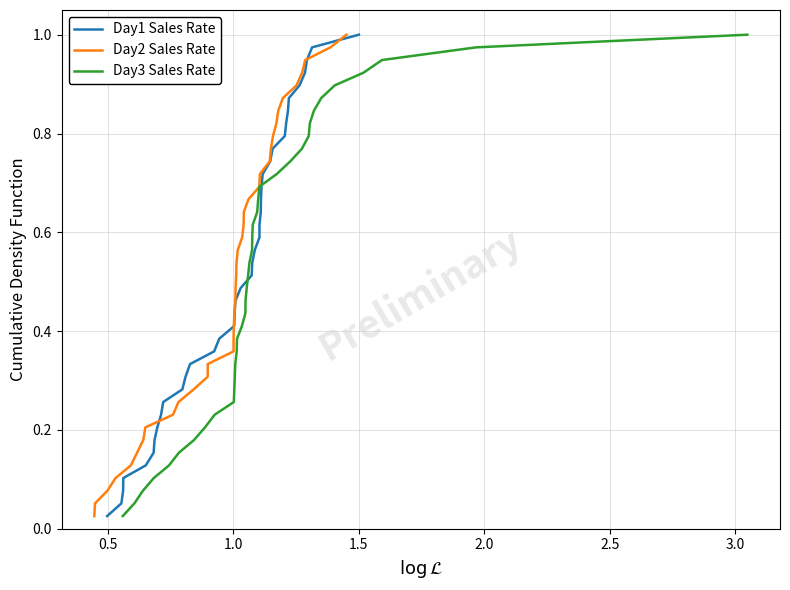

Is it true that Day1 Sales Rate equals 0.1 at 24?

False